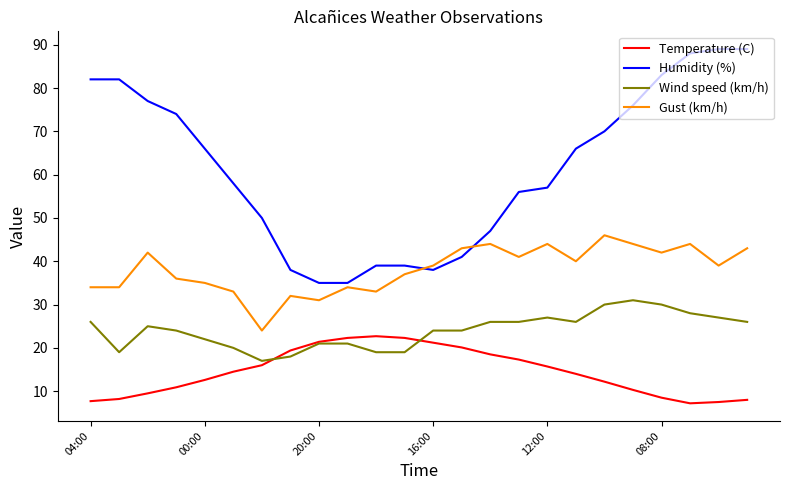

Does the chart display data point markers on the line(s)?

No